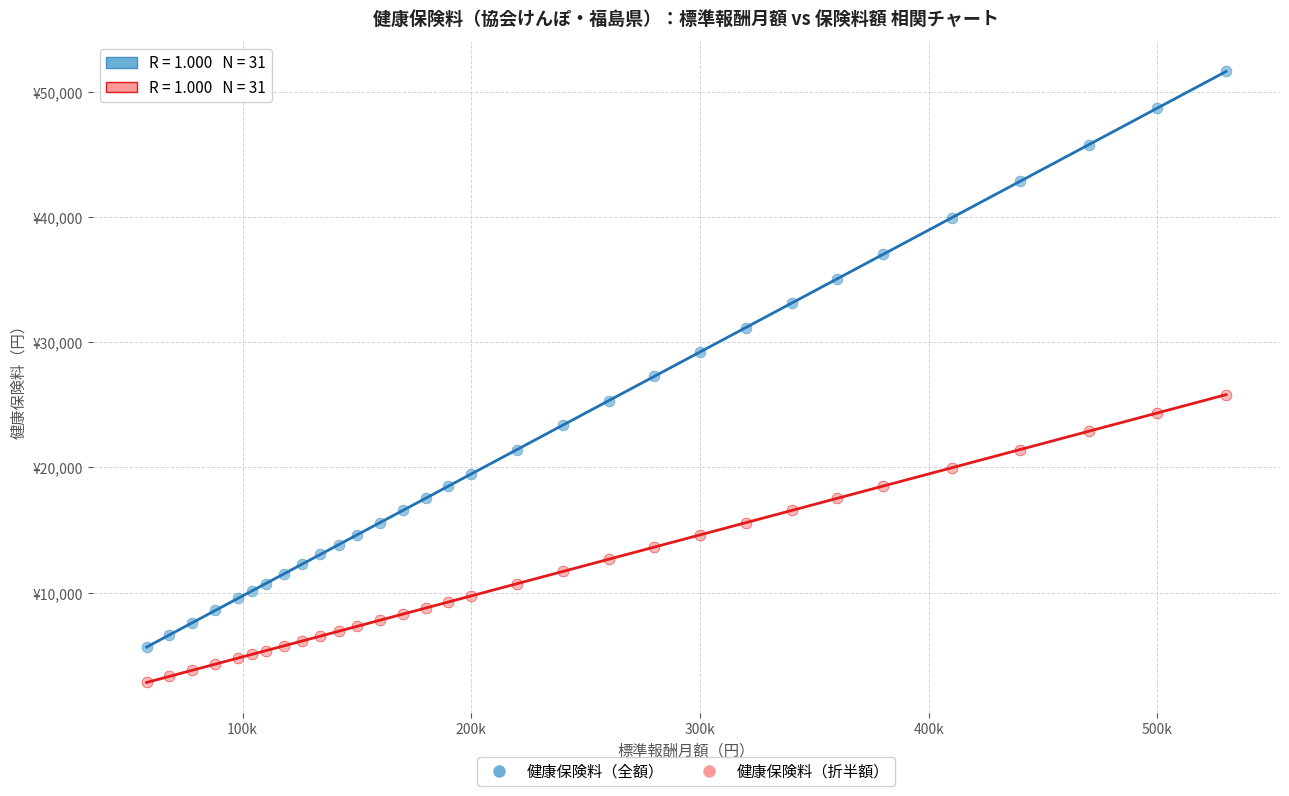

Which series has the largest Y range (max minus min)?

健康保険料（全額）